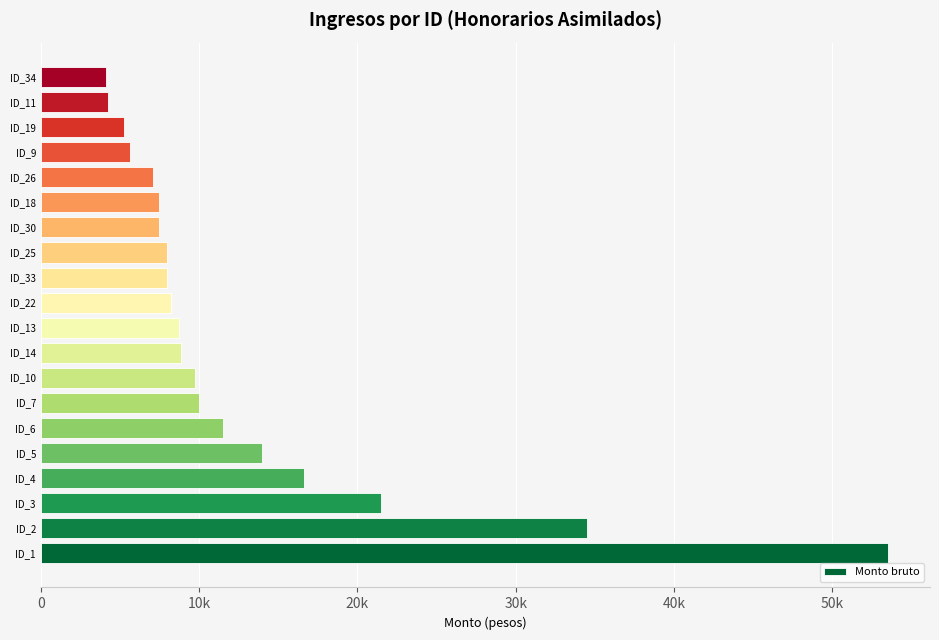

Does the chart contain any negative values?

No